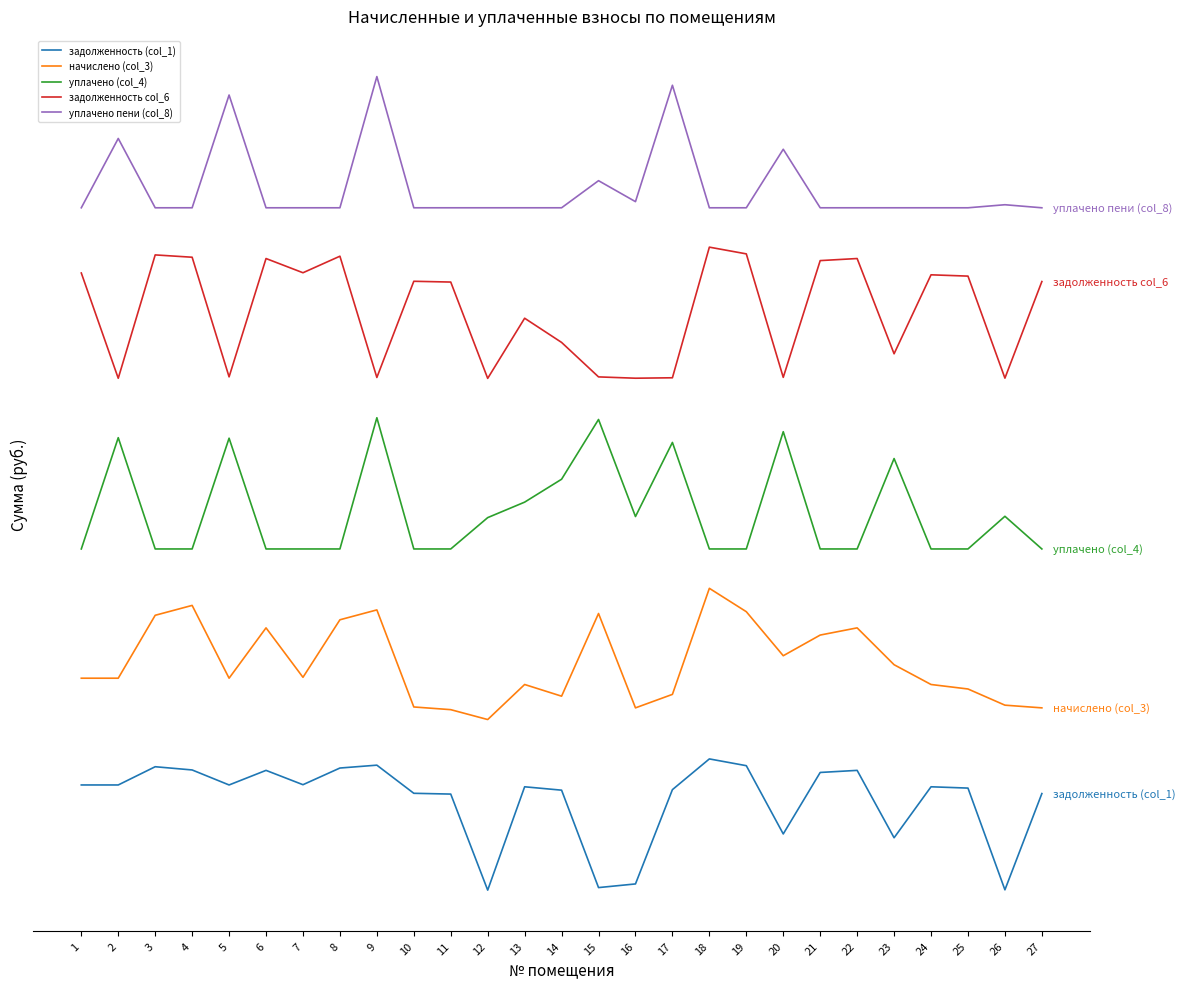

What are all the series names shown in the legend?

задолженность (col_1), начислено (col_3), уплачено (col_4), задолженность col_6, уплачено пени (col_8)